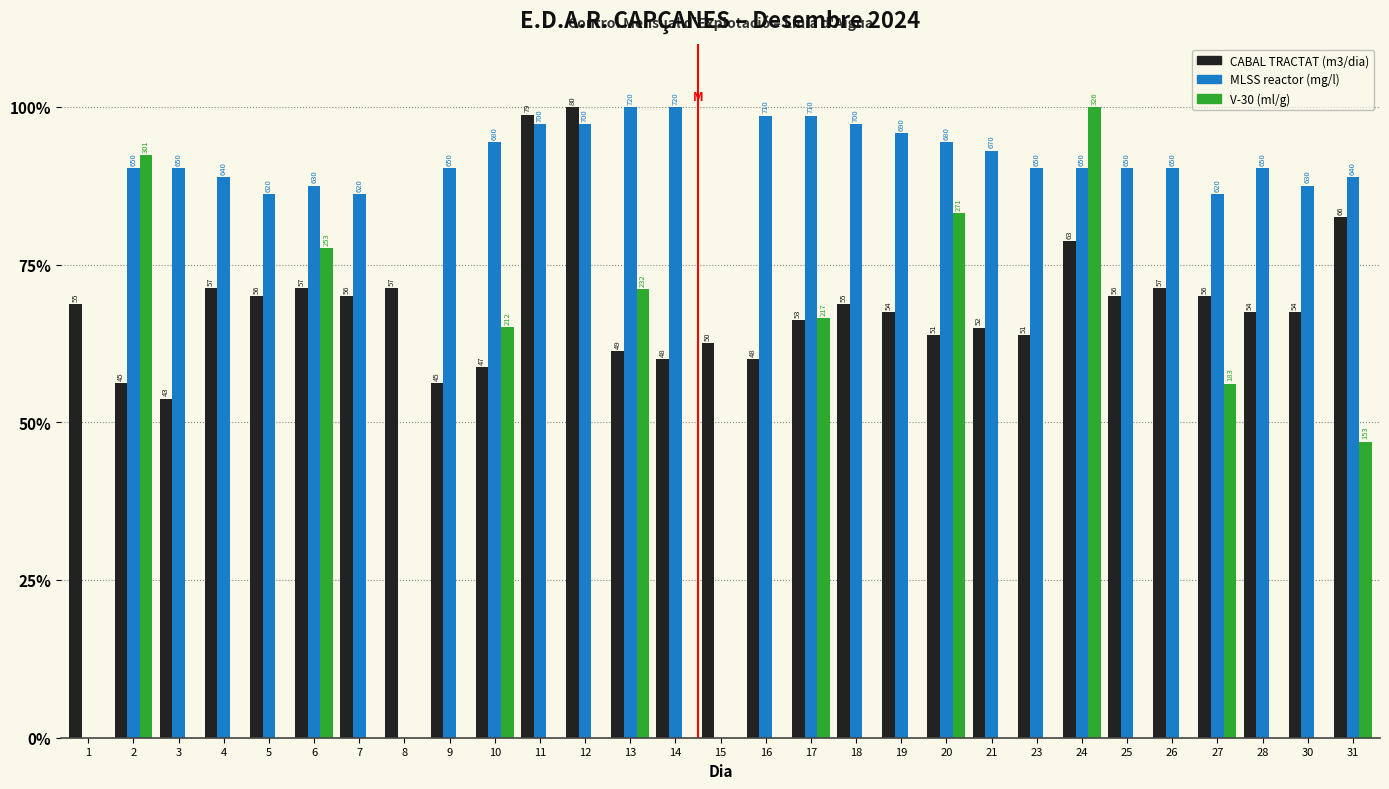

How many groups of bars are there?

29